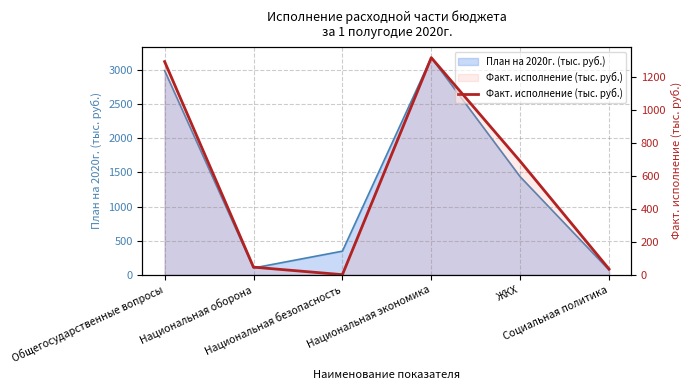

At which label does the data first exceed 687?

Общегосударственные вопросы